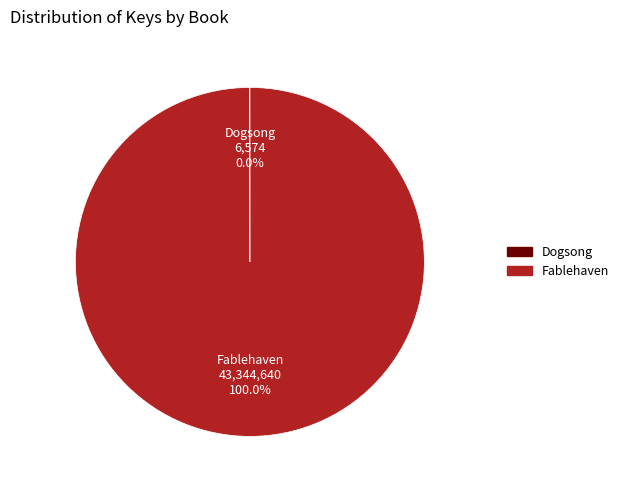

What is the largest slice in the pie chart?

Fablehaven